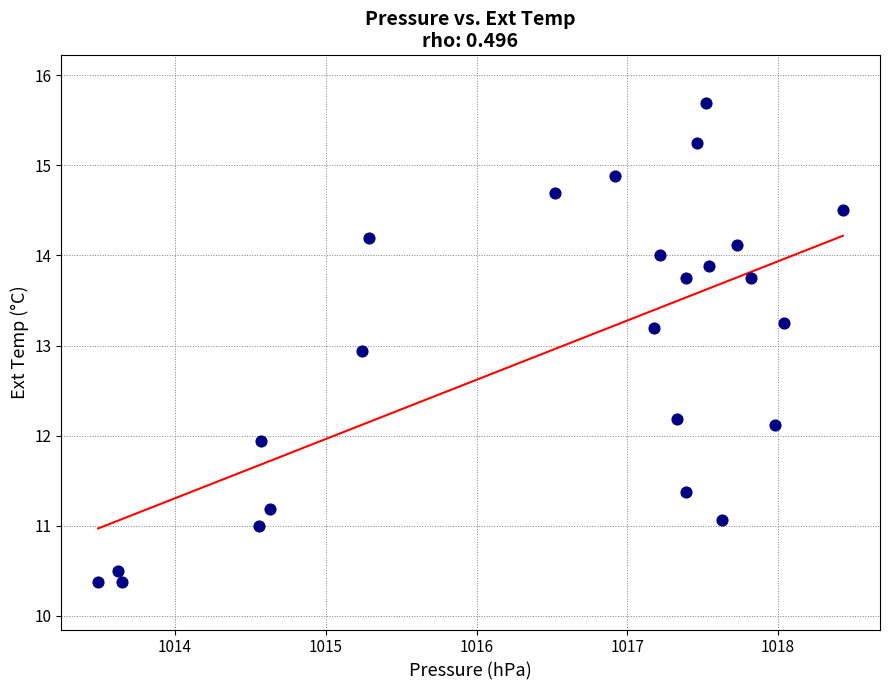

What is the range of Y values (max minus min)?

5.3